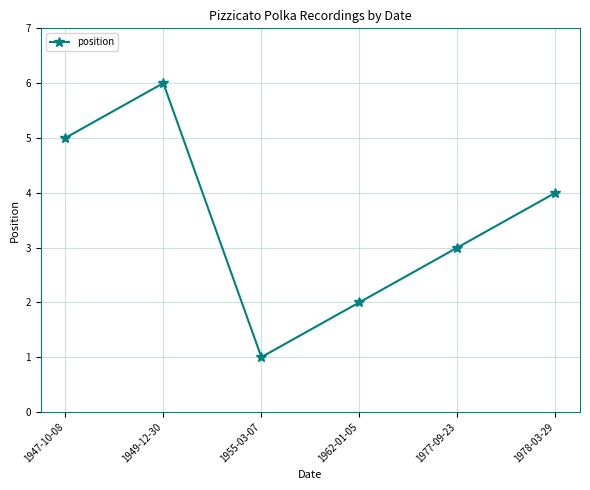

Where is the first local maximum?

1949-12-30